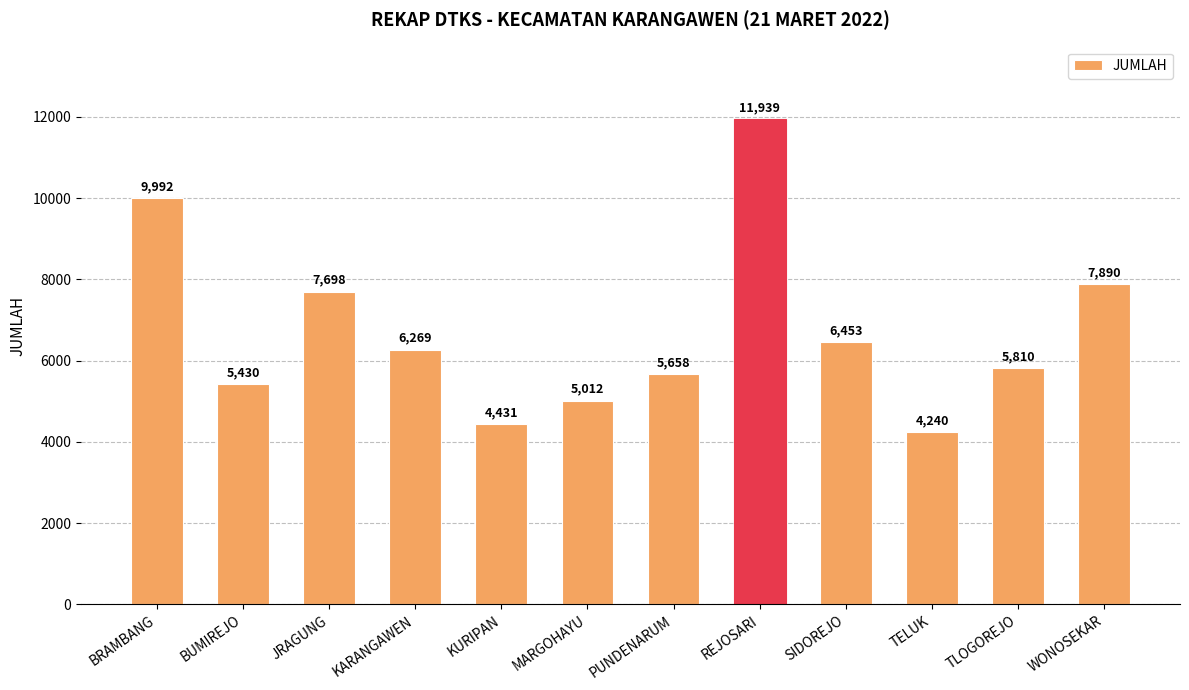

How many categories are shown in the chart?

12